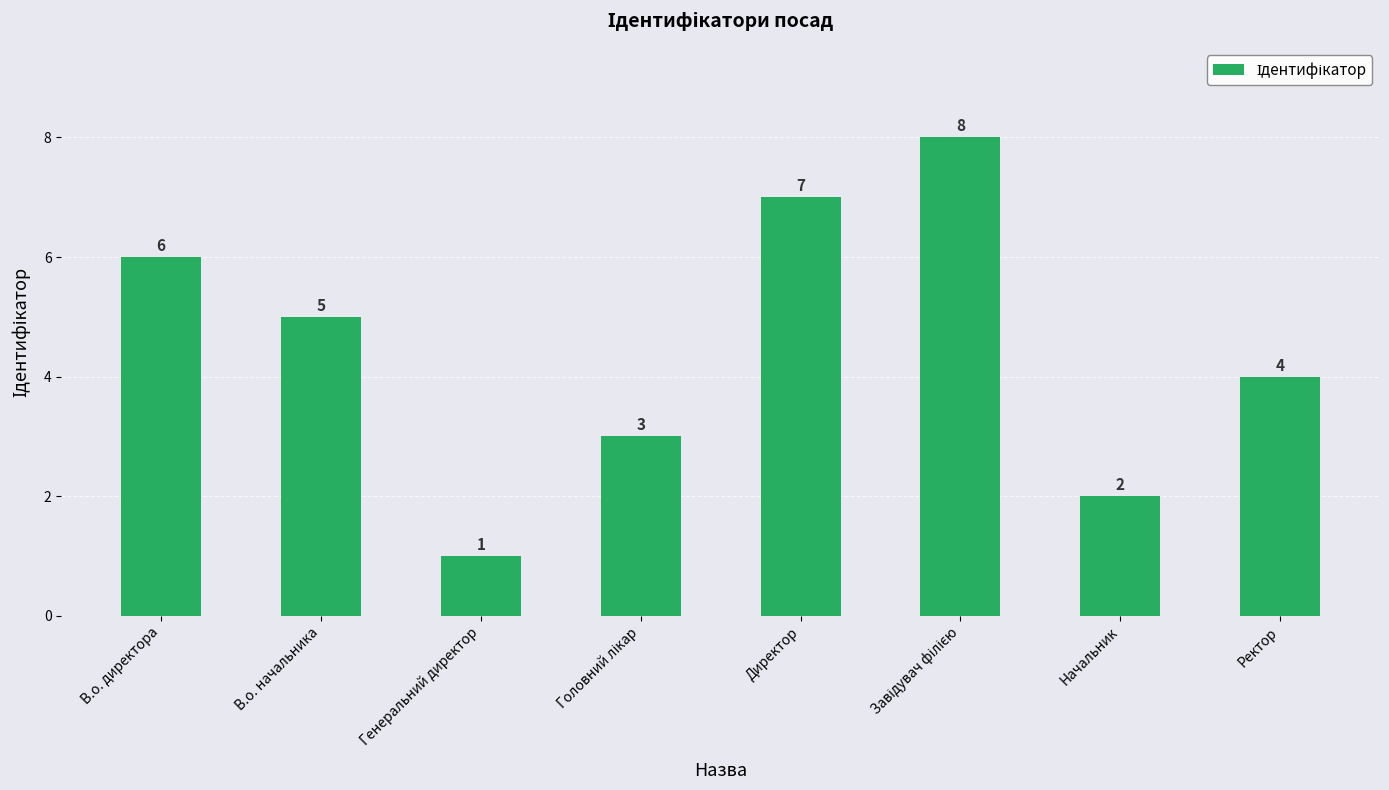

True or false: the data shows 11 at Директор.

False